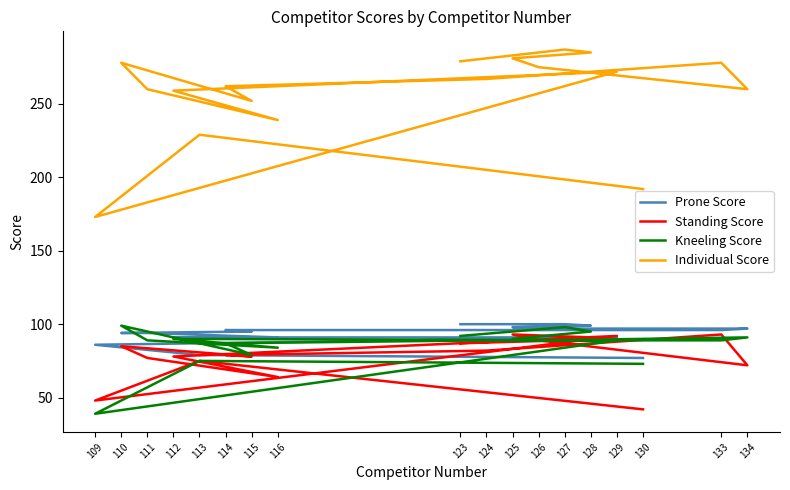

What is the total value across all series at 116?

478